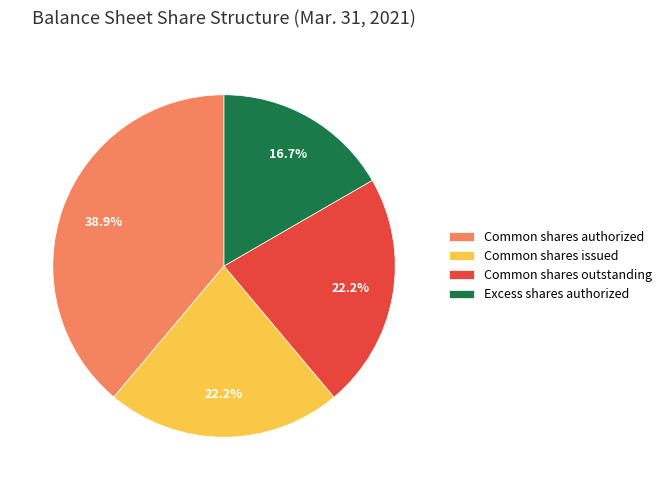

What portion of the pie excludes Common shares issued?

77.8%